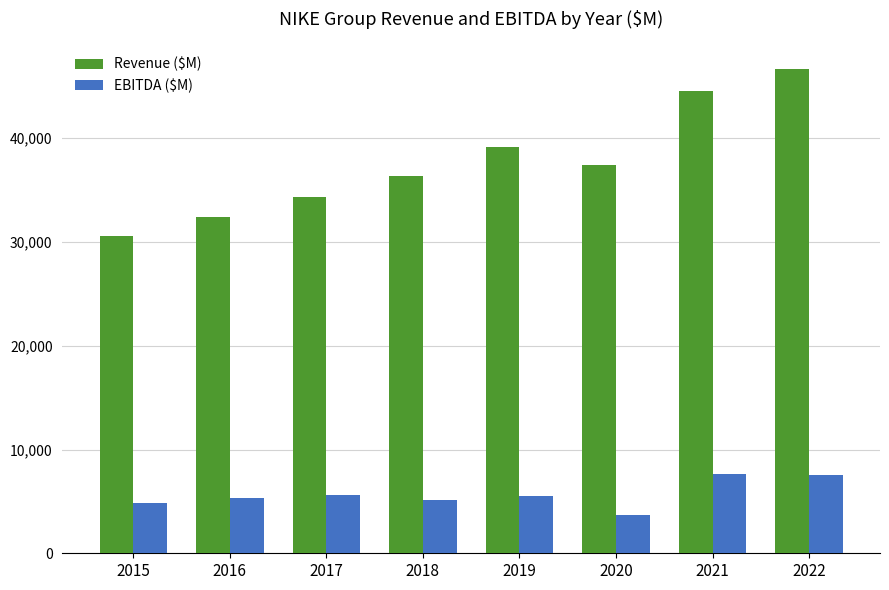

What is the sum of all Revenue ($M) values?

301492